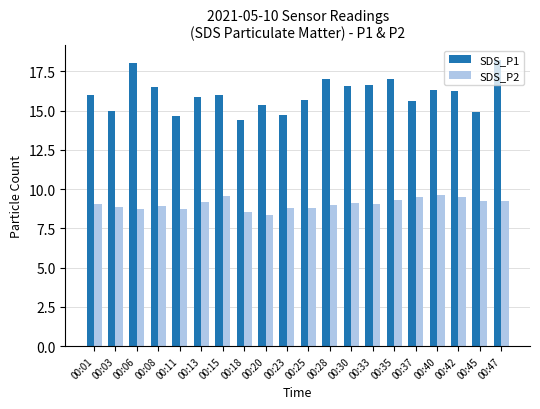

At which category is the sum across all series the highest?

00:47